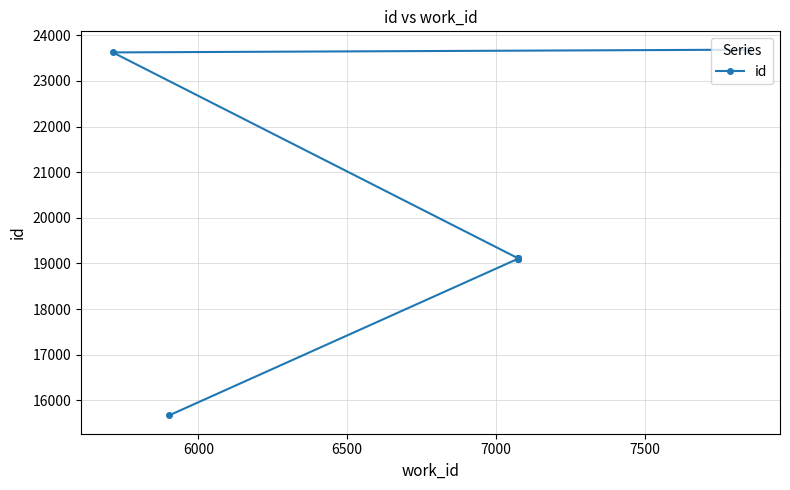

What is the maximum value shown in the chart?

23686